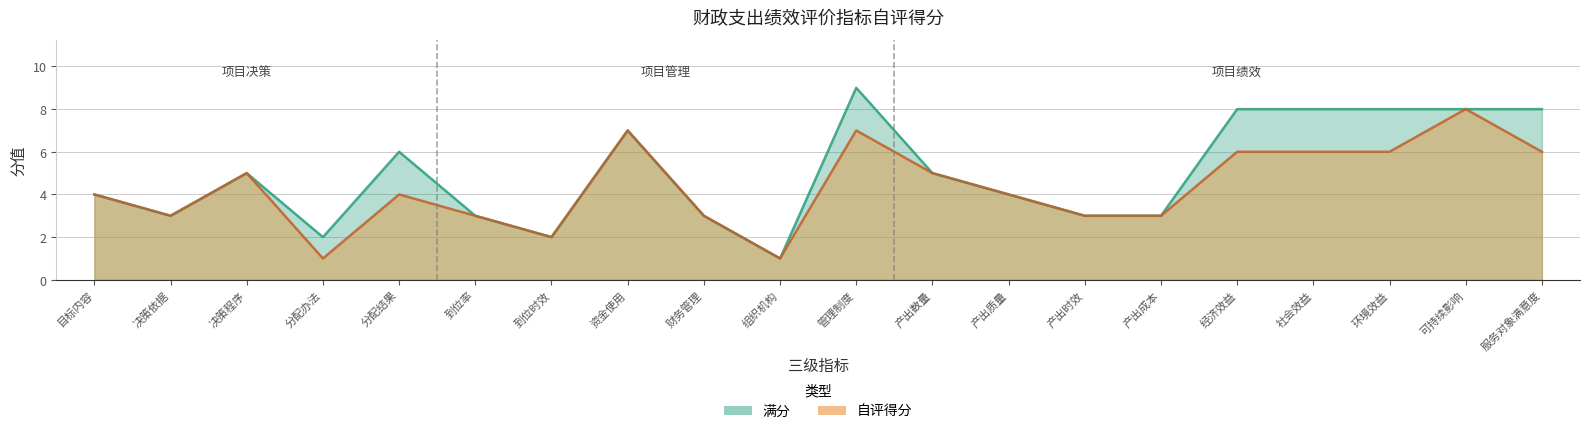

In 自评得分, how many points are higher than both neighbors (excluding endpoints)?

5